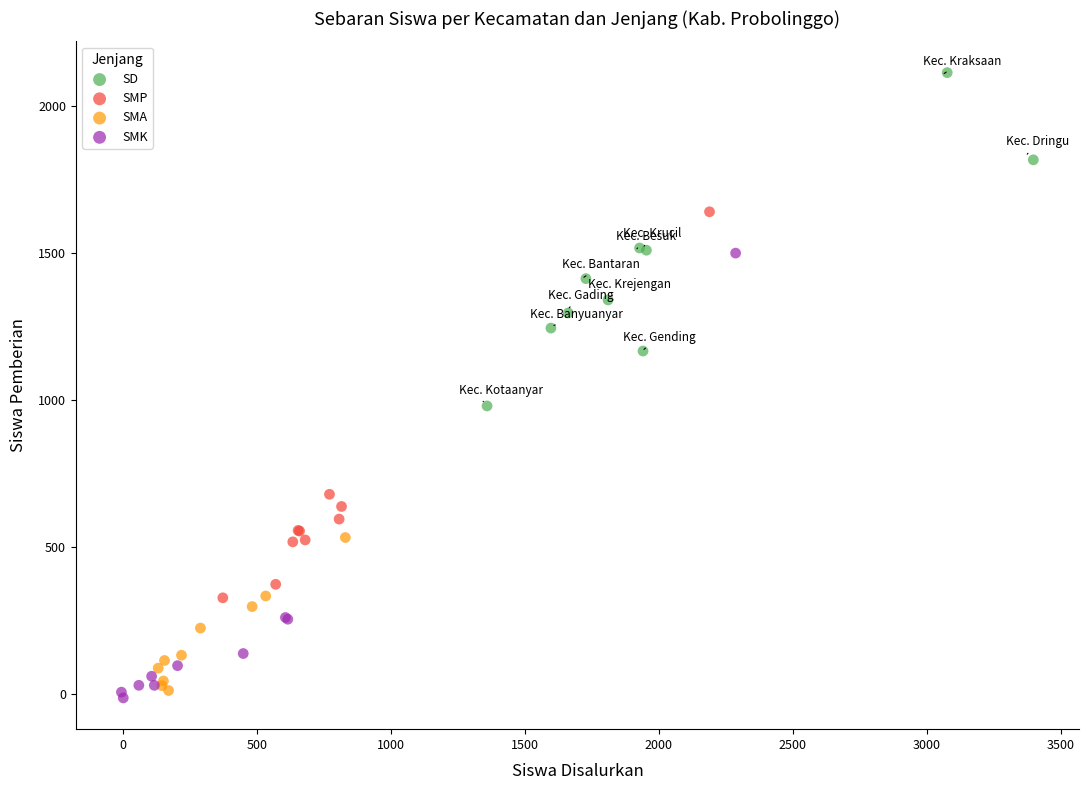

Which series has the widest spread of Y values?

SMK